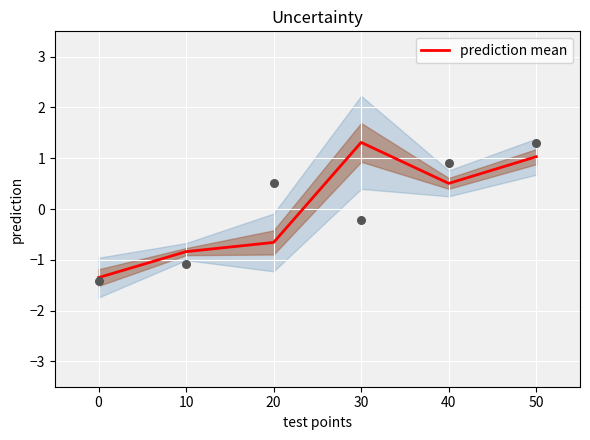

The prediction mean series shows 0.5 at 40. True or false?

True